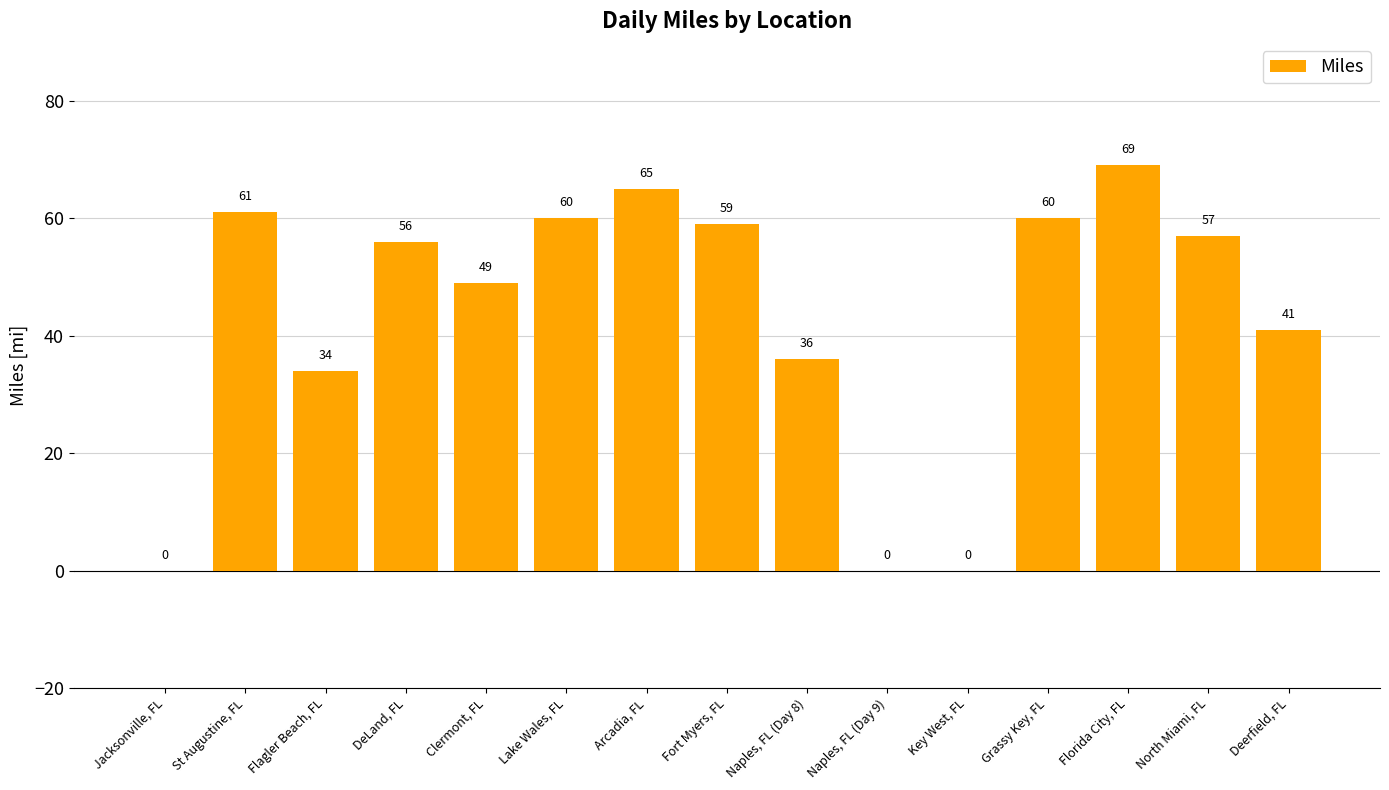

What is the change in value from Arcadia, FL to North Miami, FL?

-8